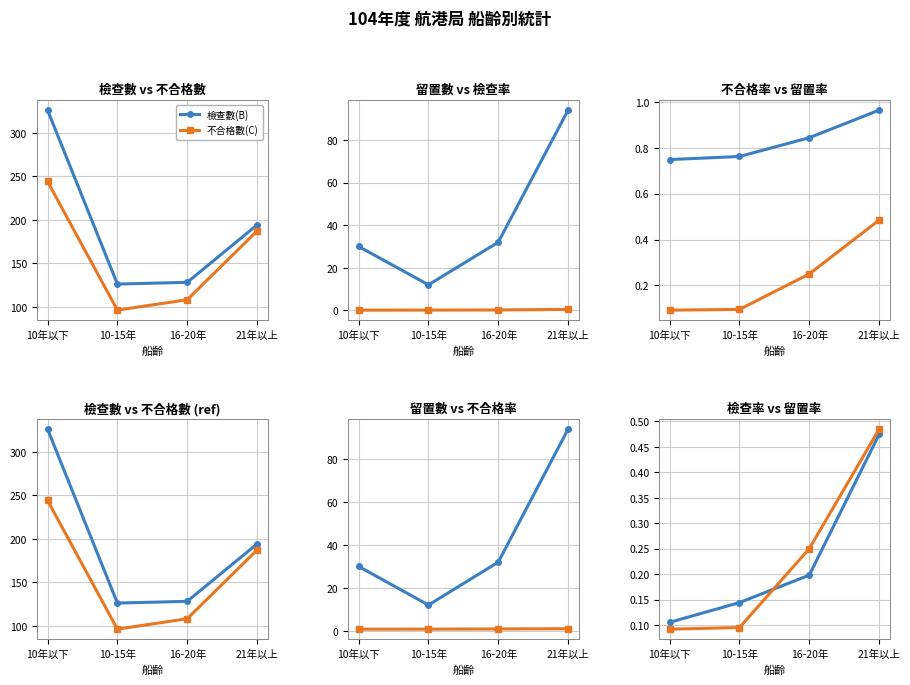

What is the label of the 3rd point from the left?

16-20年